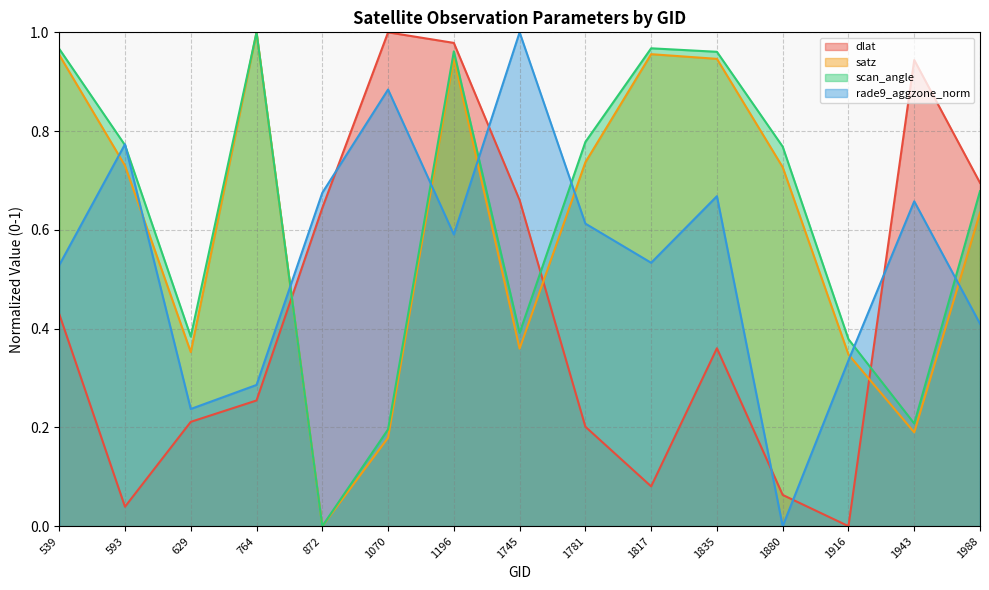

True or false: dlat has a value of 1.1 at 1745.

False